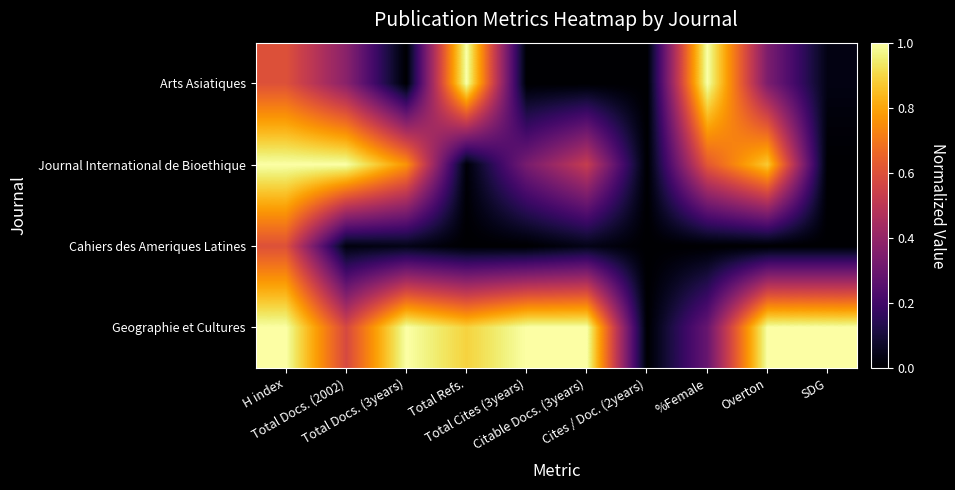

Between Total Cites (3years) and Citable Docs. (3years), which is larger?

Total Cites (3years)